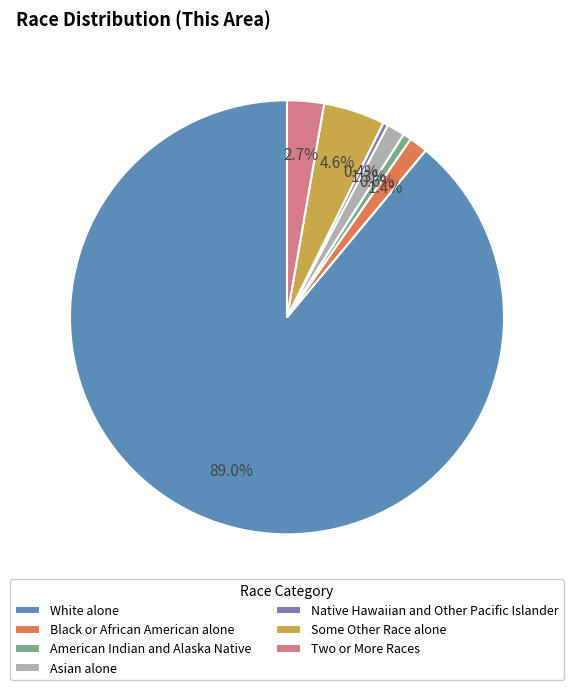

Which has a higher value, American Indian and Alaska Native or Black or African American alone?

Black or African American alone